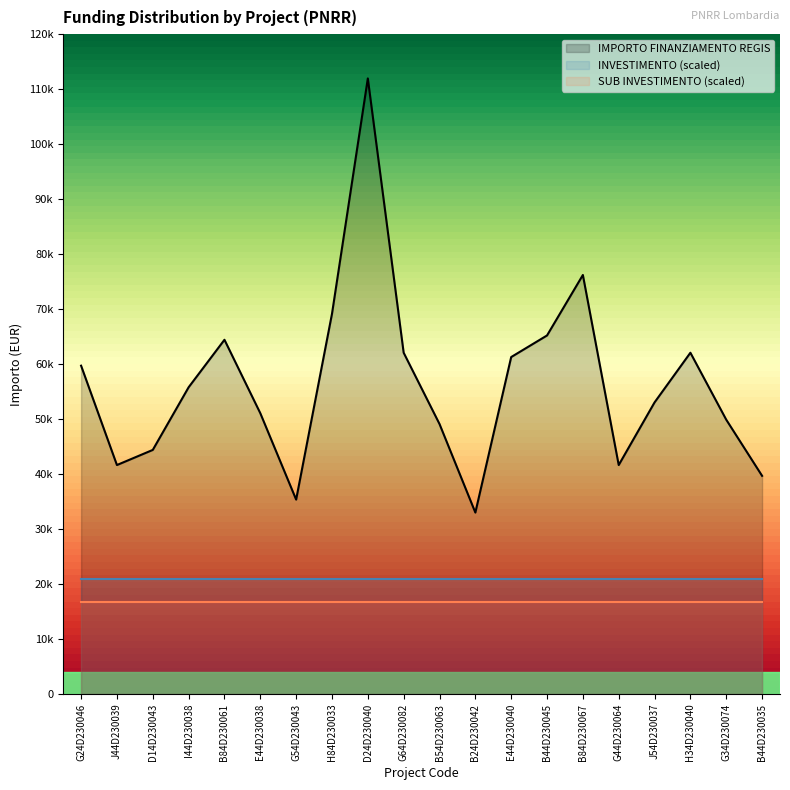

Reading right to left, what are all the values shown in this chart?

IMPORTO FINANZIAMENTO REGIS: 39673.2	49886.1	62063.0	53028.5	41637.2	76203.9	65205.4	61277.4	32995.5	49100.5	62063.0	111949.1	69133.5	35352.3	51064.5	64419.8	55778.1	44386.8	41637.2	59706.2
INVESTIMENTO: 2.1	2.1	2.1	2.1	2.1	2.1	2.1	2.1	2.1	2.1	2.1	2.1	2.1	2.1	2.1	2.1	2.1	2.1	2.1	2.1
SUB INVESTIMENTO: 2.1	2.1	2.1	2.1	2.1	2.1	2.1	2.1	2.1	2.1	2.1	2.1	2.1	2.1	2.1	2.1	2.1	2.1	2.1	2.1